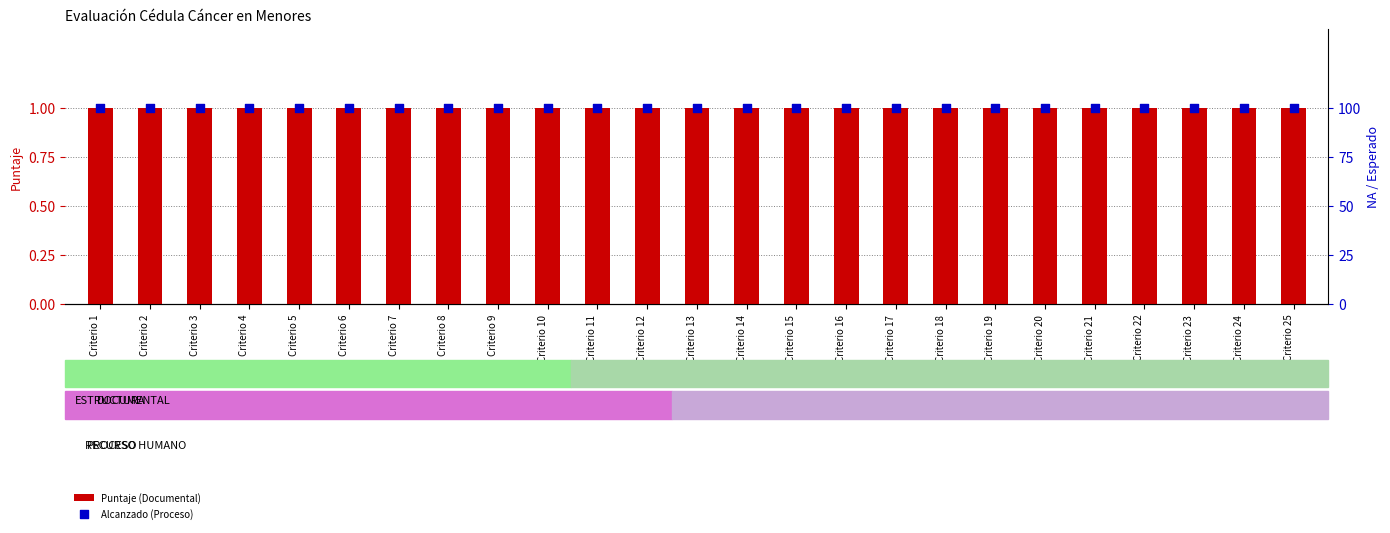

Which series reaches the minimum Y coordinate?

Puntaje (Documental)